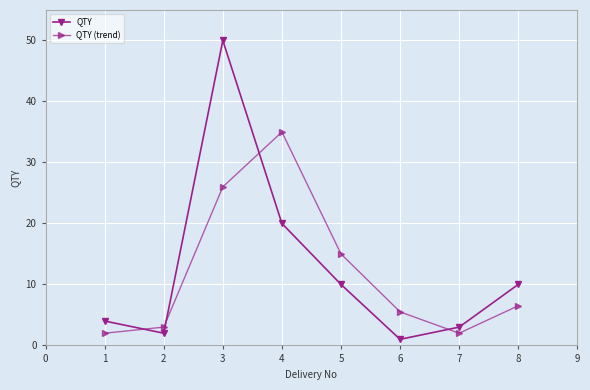

Rank the series at 4 from lowest to highest value.

QTY, QTY (trend)